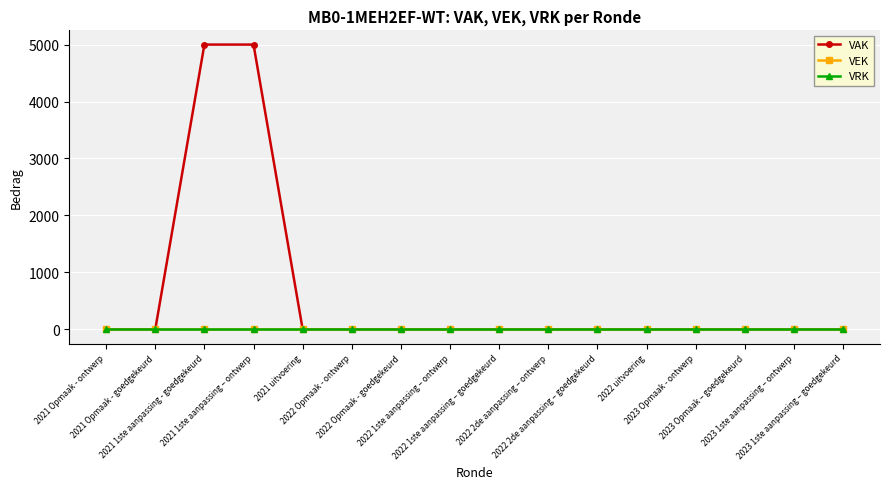

True or false: VAK and VEK intersect in this chart.

False